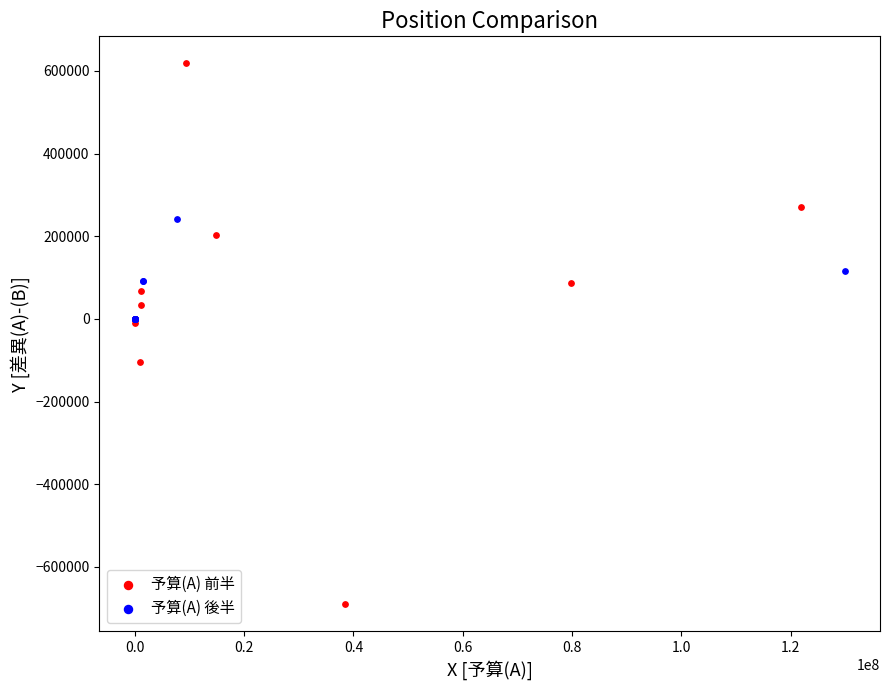

Which series contains the lowest Y value?

予算(A) 前半